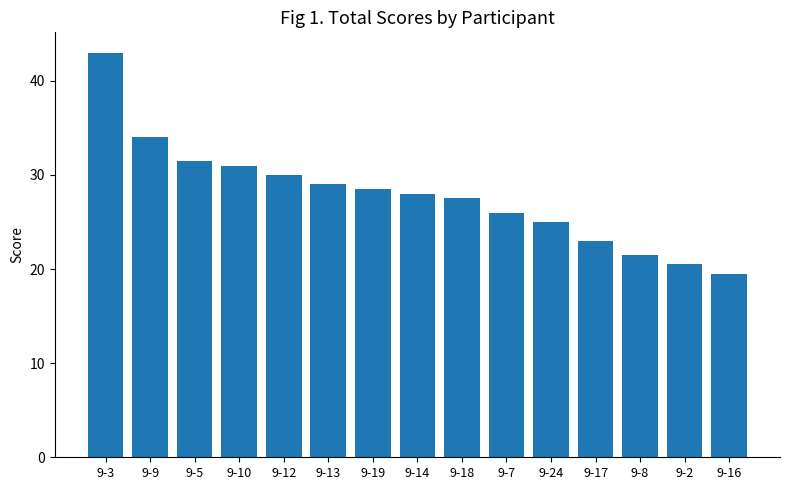

List the labels in order of value, smallest first.

9-16, 9-2, 9-8, 9-17, 9-24, 9-7, 9-18, 9-14, 9-19, 9-13, 9-12, 9-10, 9-5, 9-9, 9-3